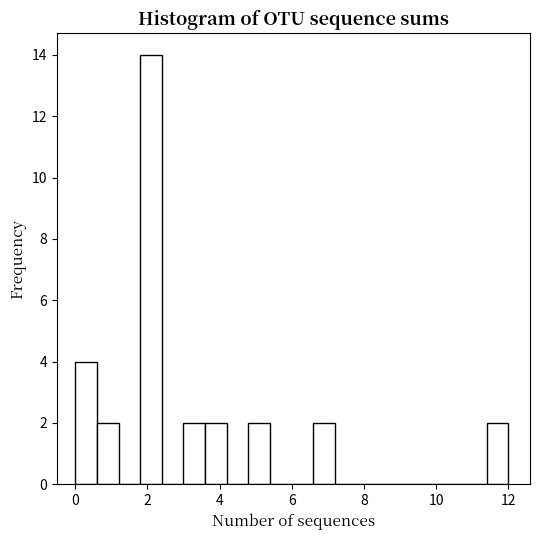

Around what value on the x-axis is the tallest bar? Give the approximate position of its centre, as read against the axis.

2.2